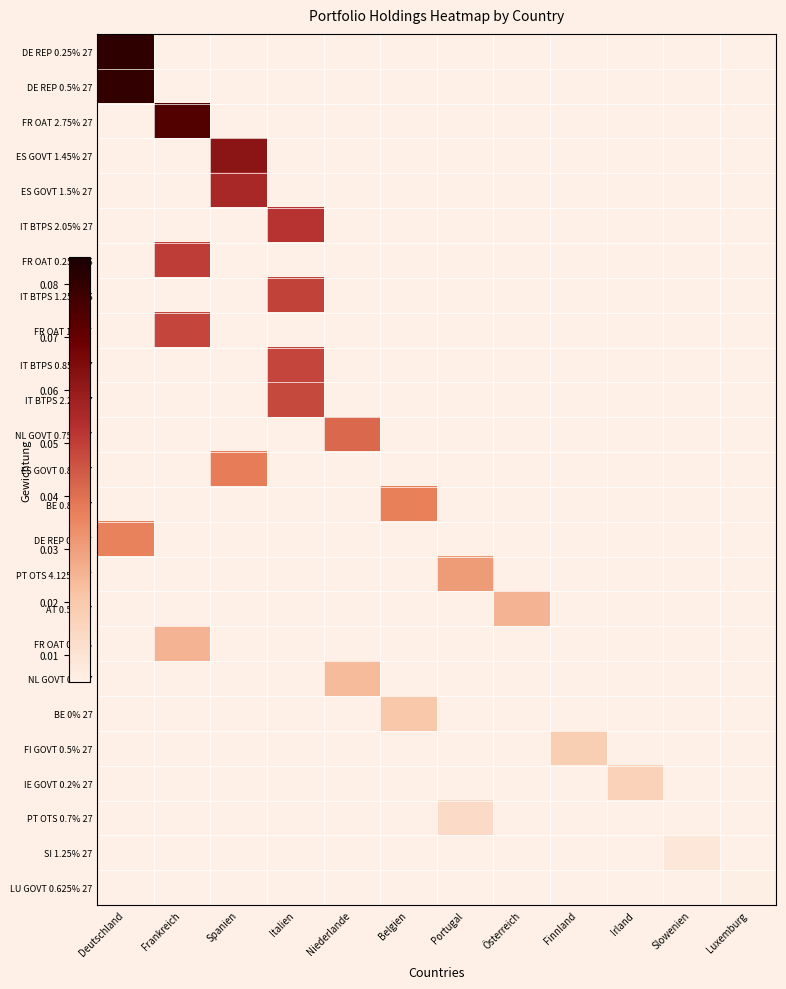

Which series changed the most between Niederlande and Luxemburg?

NL GOVT 0.75% 27